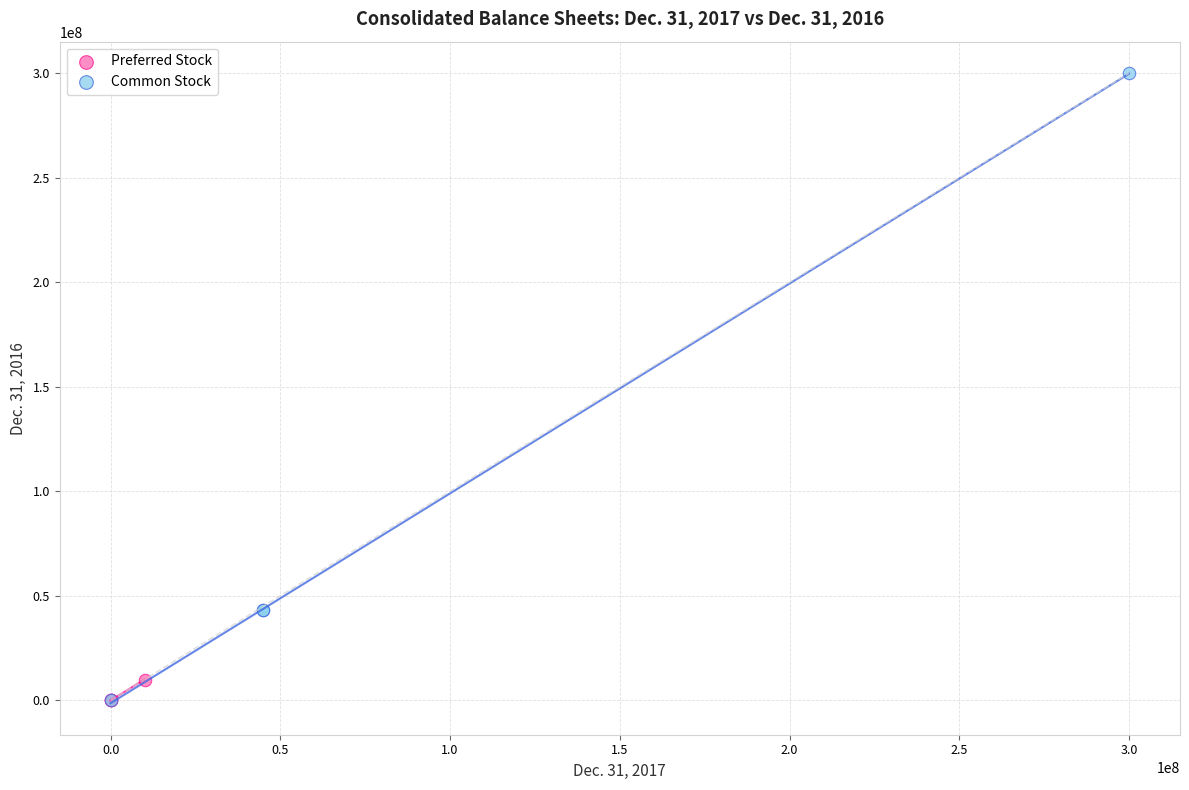

Which series has the largest Y range (max minus min)?

Common Stock